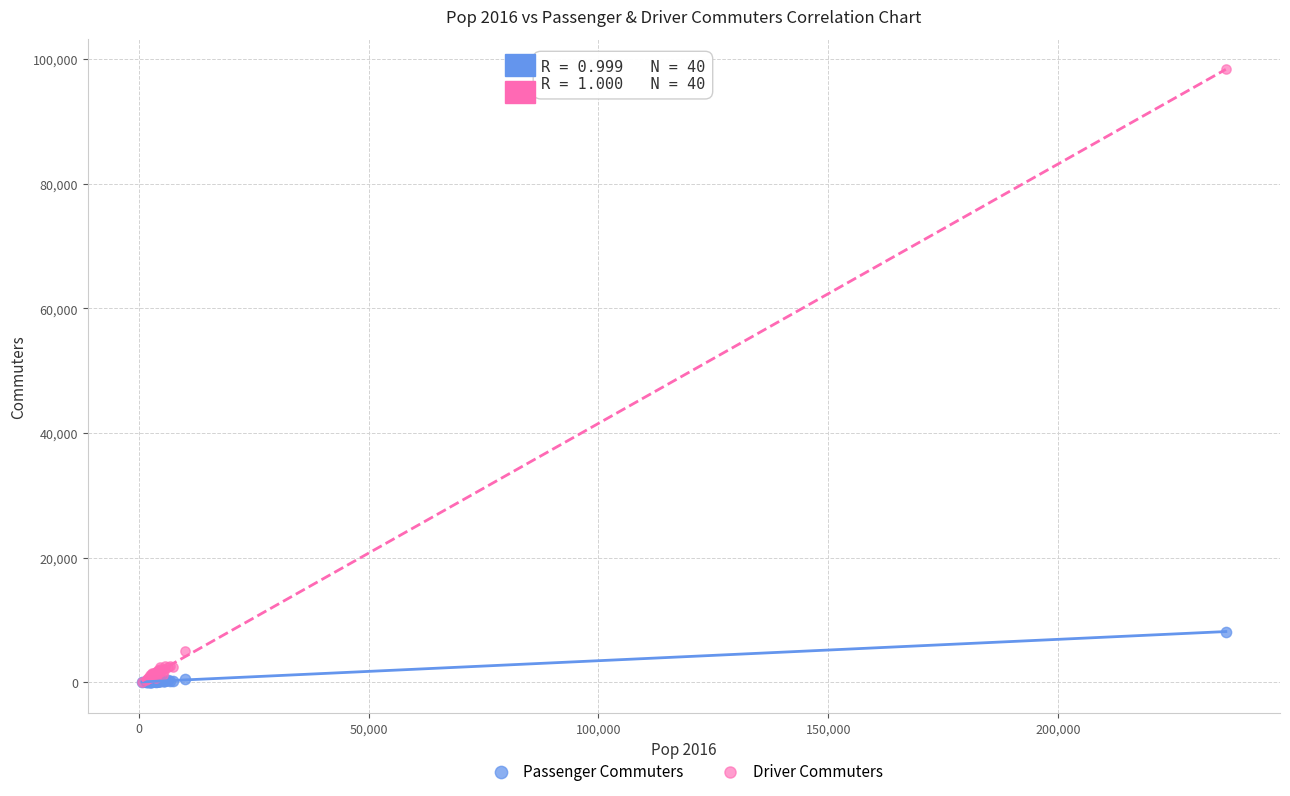

In the Driver Commuters series, what Y value is closest to 49187?

5055